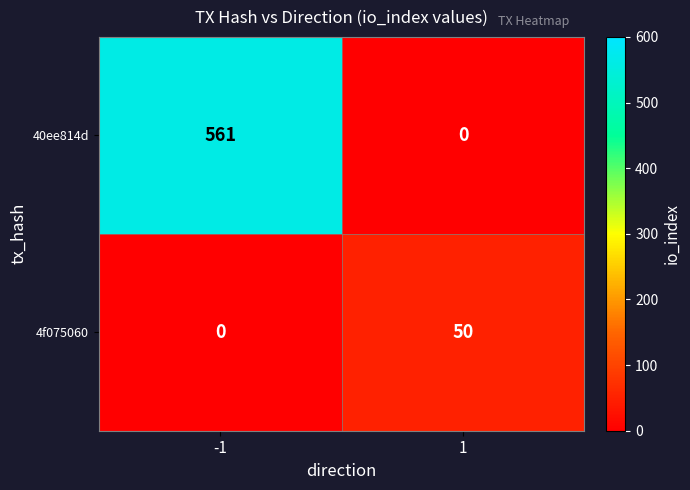

The value of 40ee814d at -1 is 220. True or false?

False